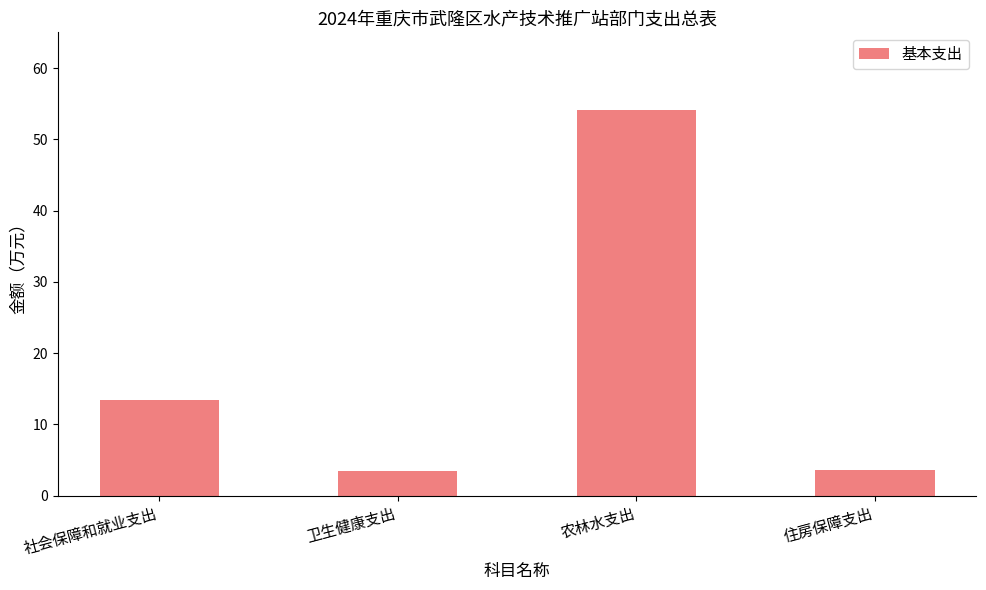

Approximately how many times larger is the value at 卫生健康支出 compared to 农林水支出?

0.1